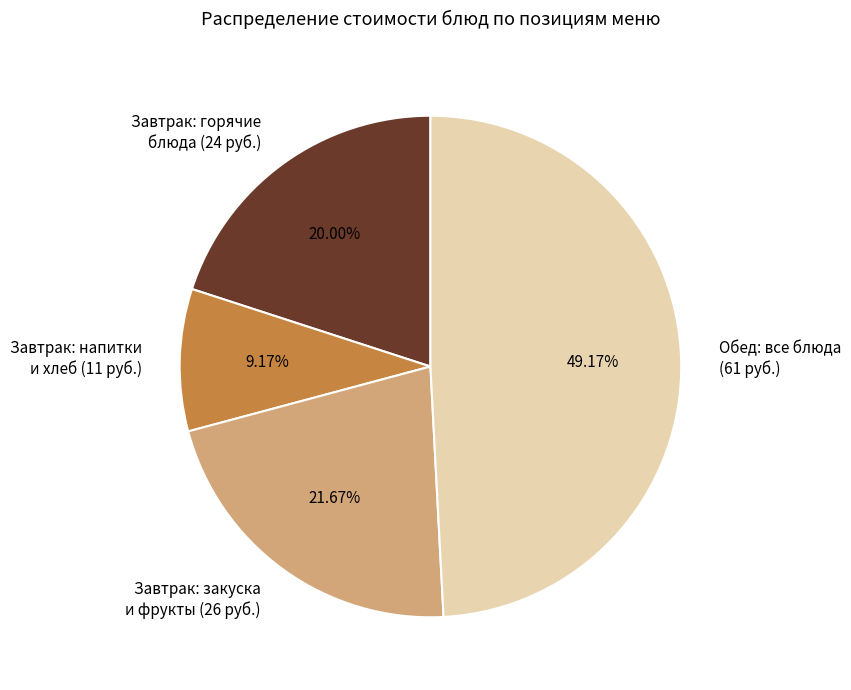

Rank the categories by value from highest to lowest.

Обед: все блюда (61 руб.), Завтрак: закуска и фрукты (26 руб.), Завтрак: горячие блюда (24 руб.), Завтрак: напитки и хлеб (11 руб.)